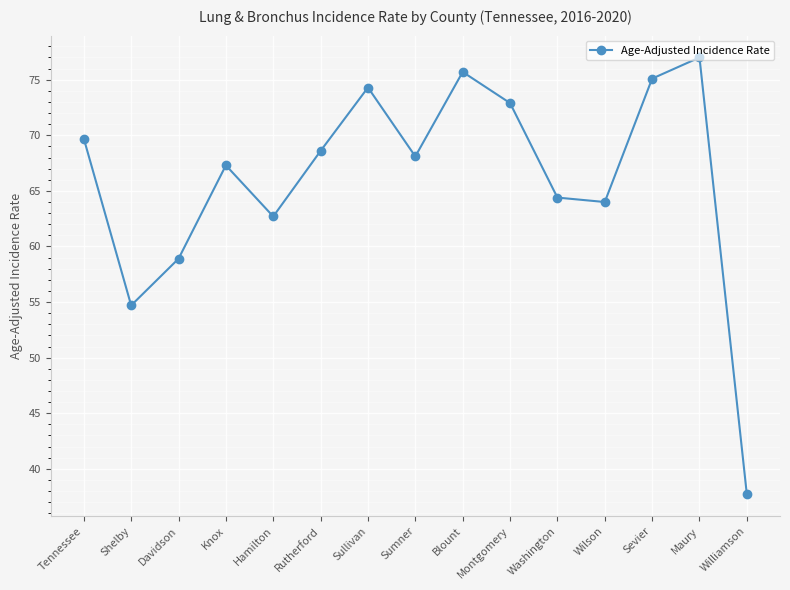

Which category has the highest value across all series?

Maury